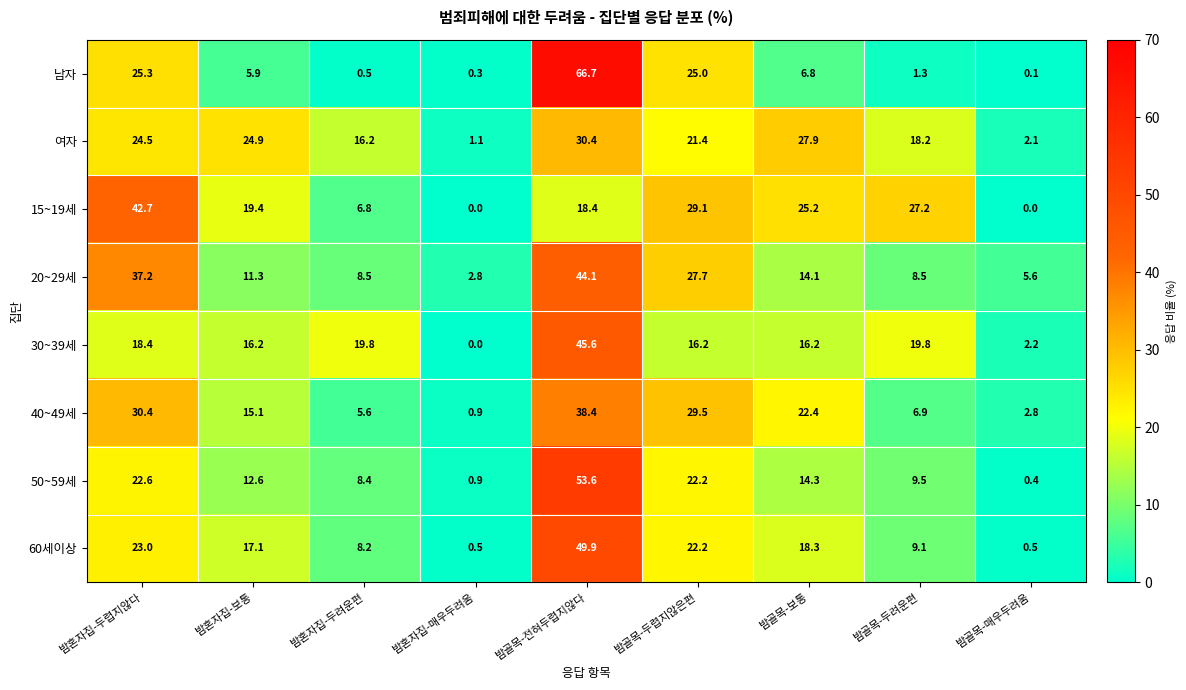

At which category is the sum across all series the highest?

밤골목-전혀두렵지않다